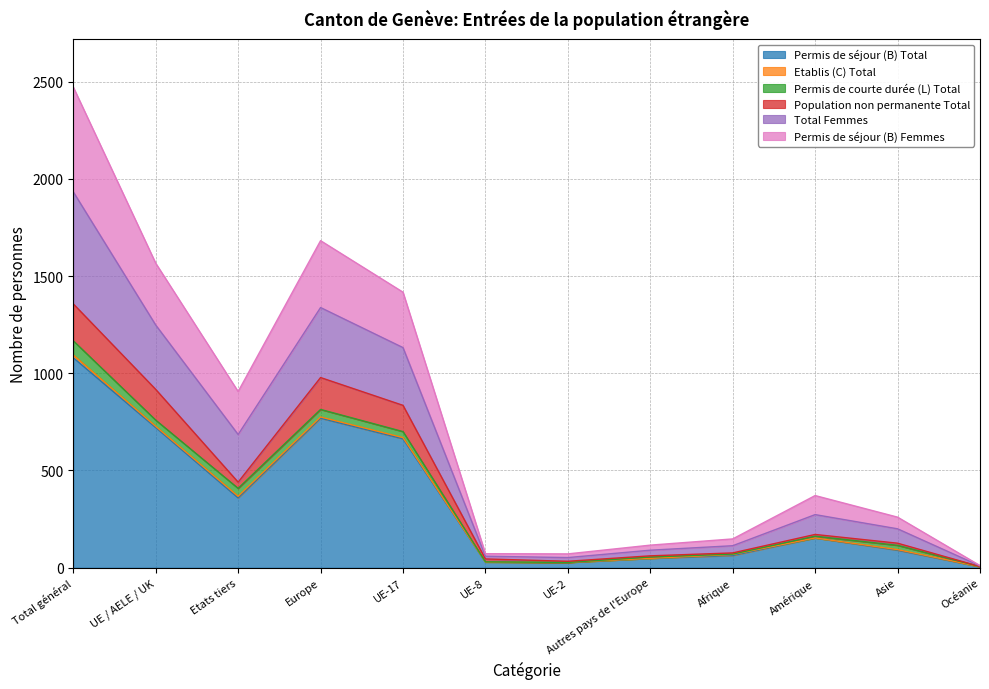

Which has a higher value, UE-2 or Total général?

Total général